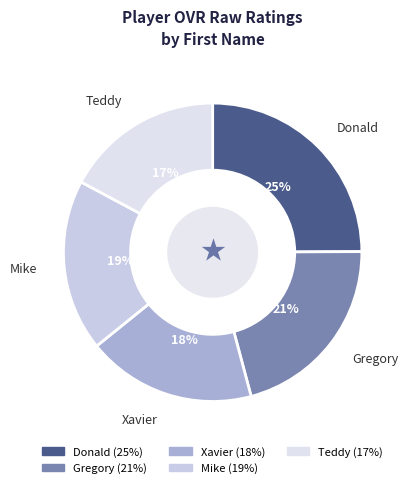

Does any single category account for the majority?

No